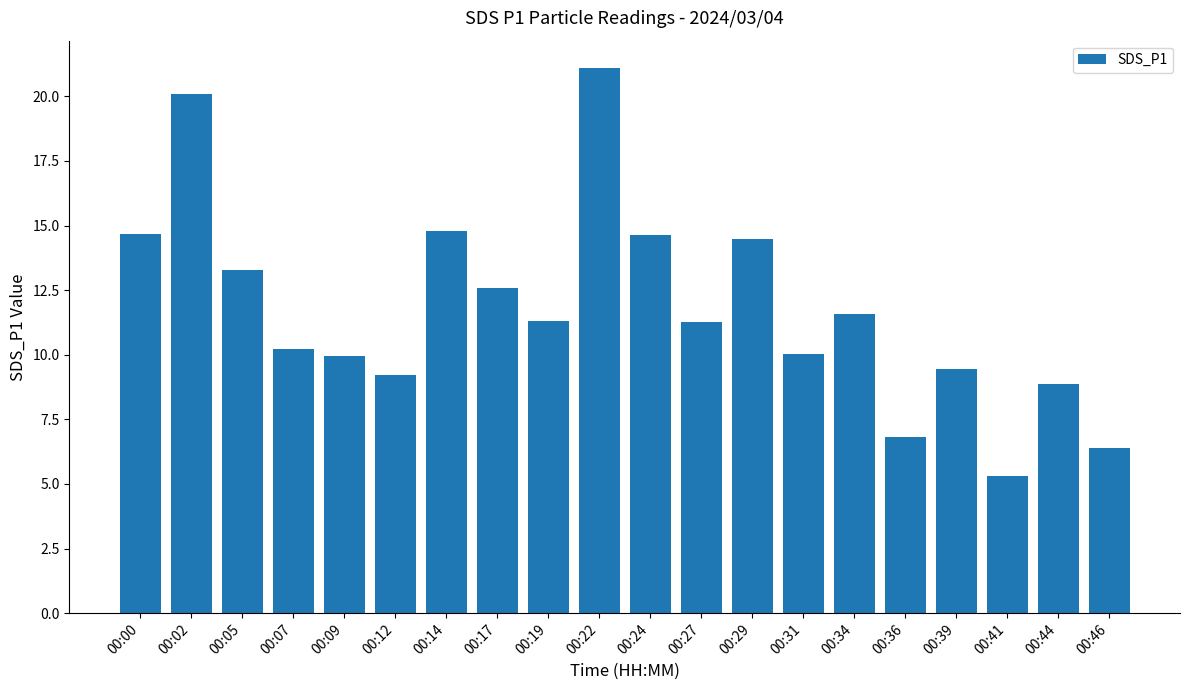

True or false: the data shows 15.6 at 00:07.

False